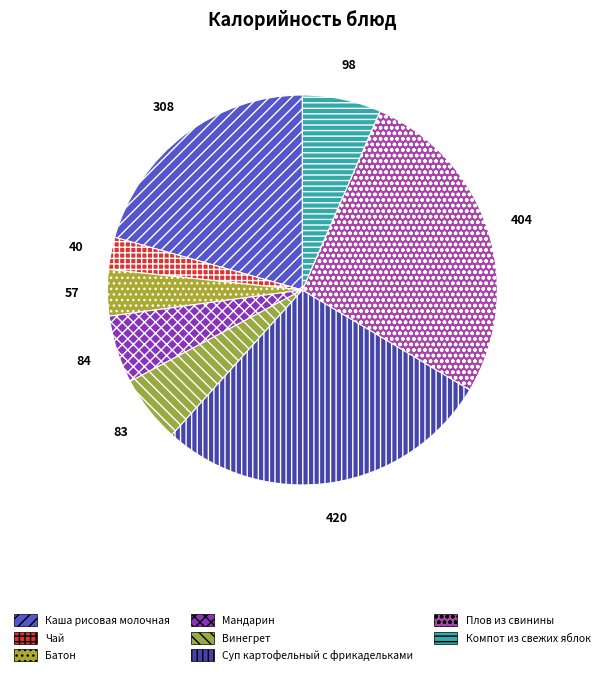

Is there any slice that represents more than half of the pie?

No